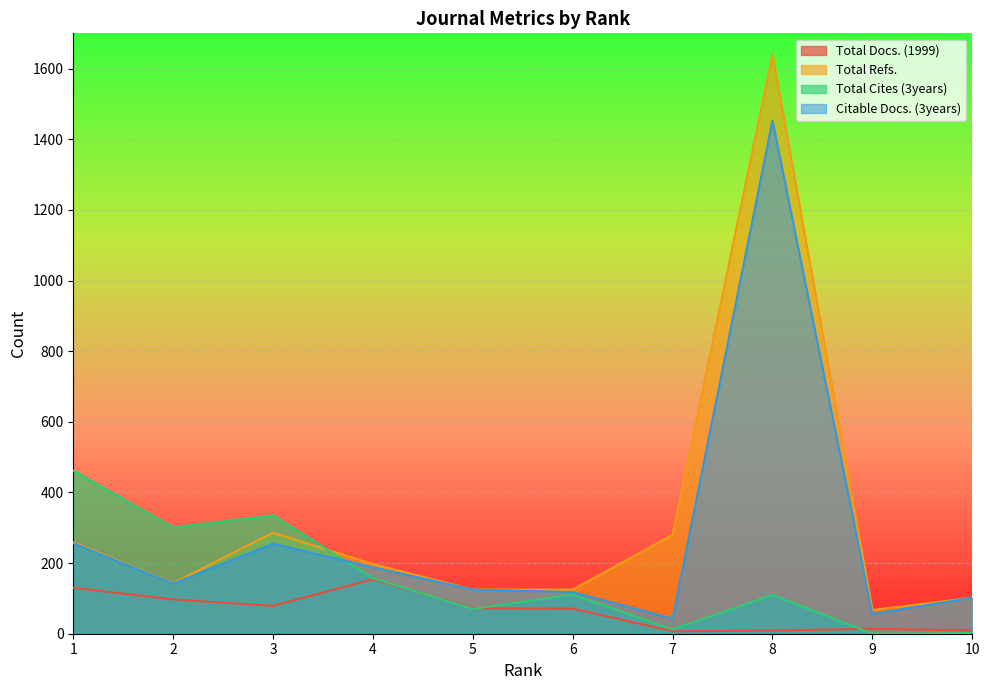

At which category does Total Refs. reach its first local peak?

3